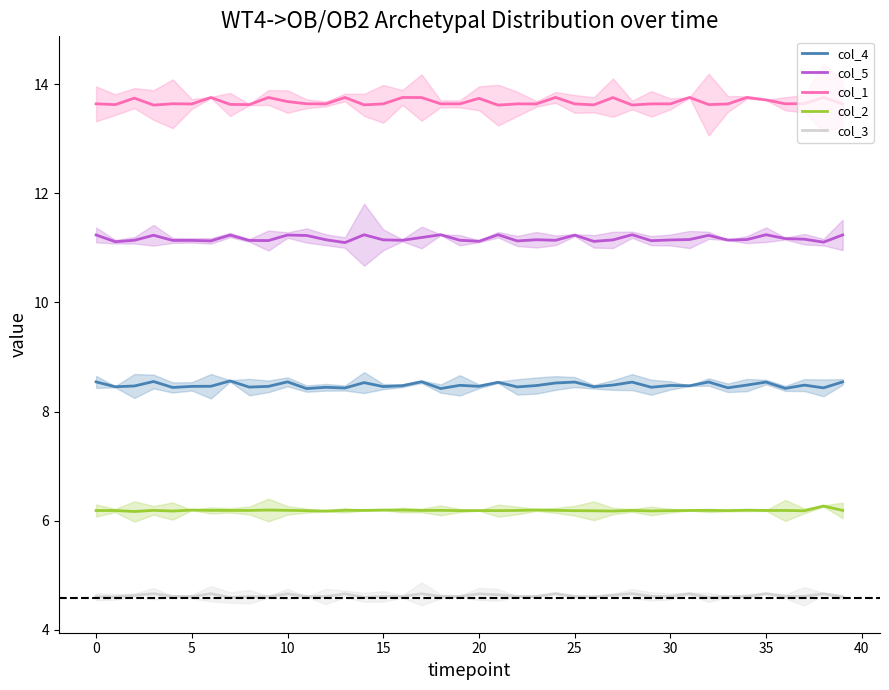

Does the chart display data point markers on the line(s)?

No